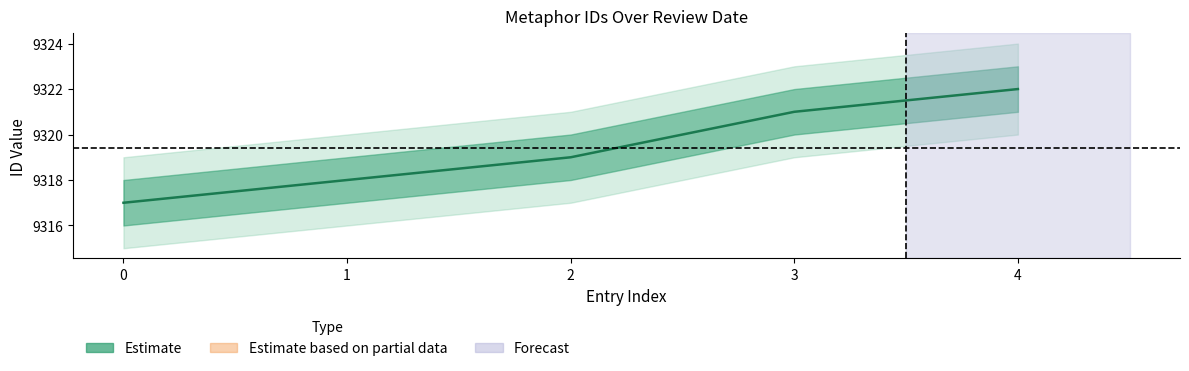

What is the difference between the maximum and minimum values?

5